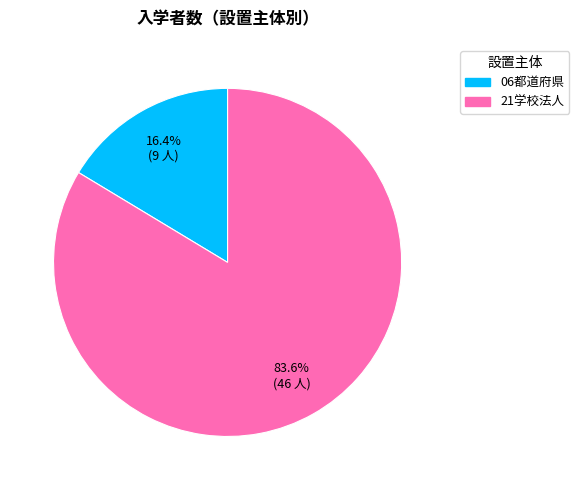

Which category has the smallest portion of the pie?

06都道府県